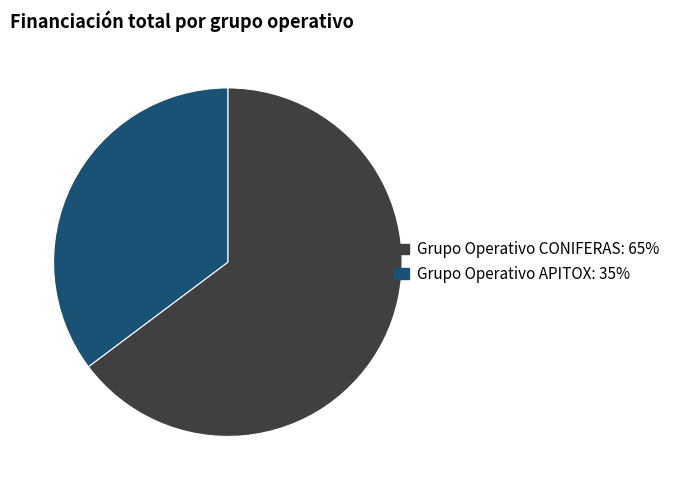

What is the largest slice in the pie chart?

Grupo Operativo CONIFERAS